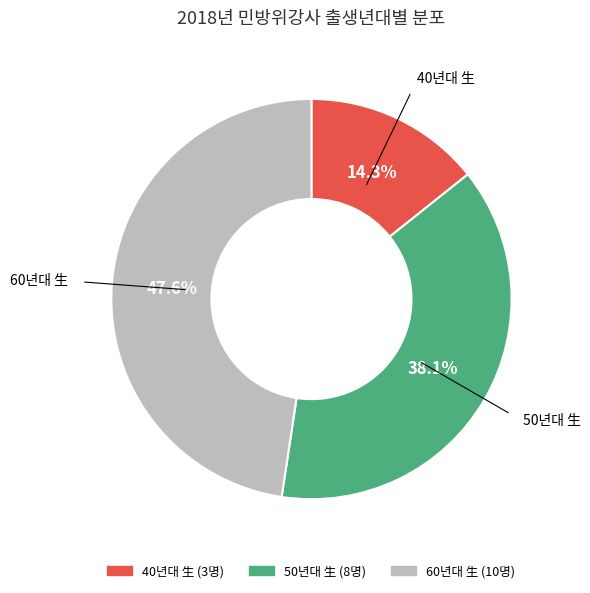

Rank the categories by value from lowest to highest.

40년대 生, 50년대 生, 60년대 生